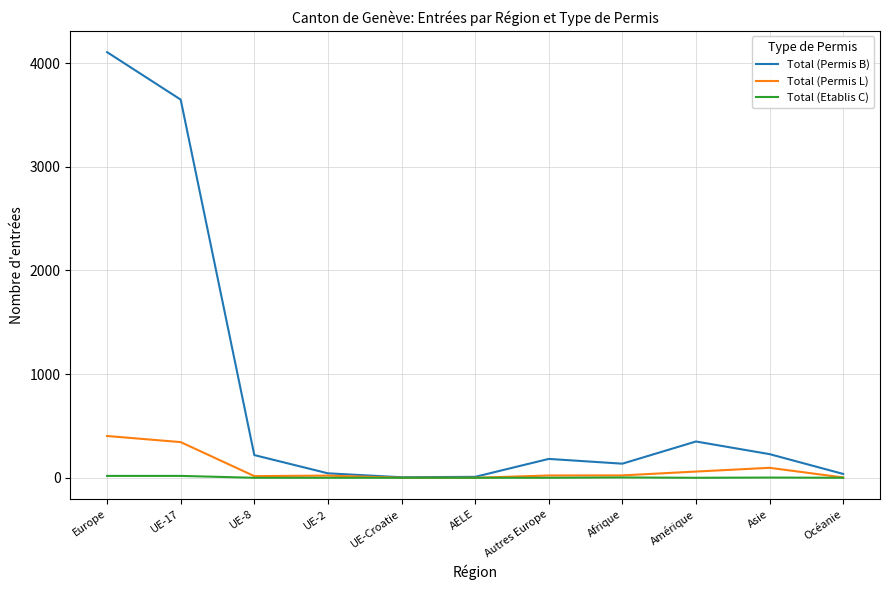

At which category is the sum across all series the highest?

Europe